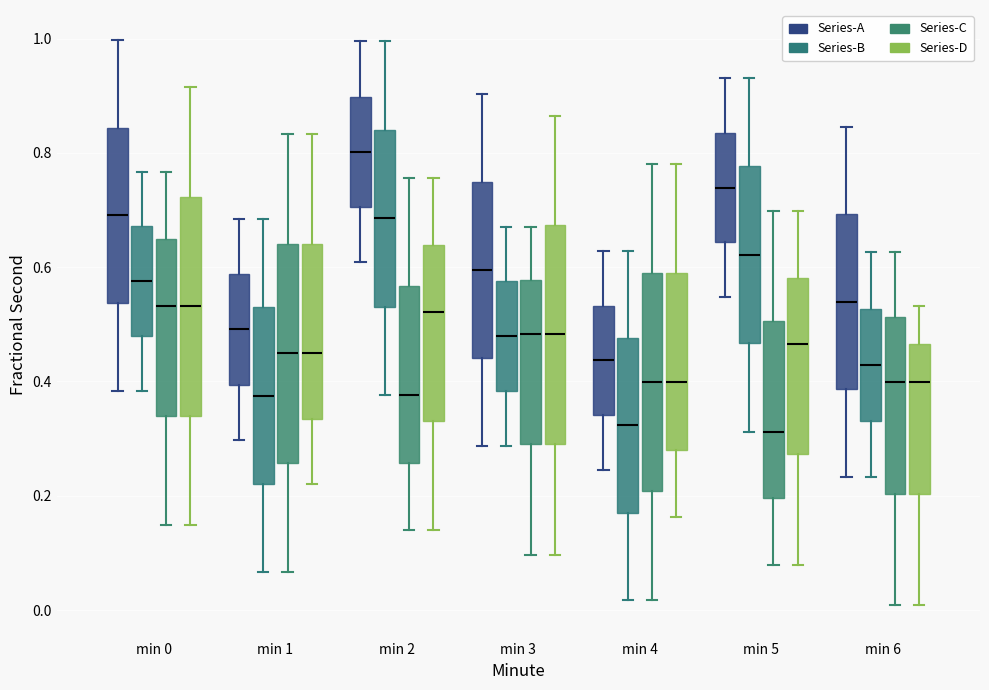

Where does the upper whisker of the box for min 2 (Series-A) end on the y-axis? The values are not printed on the chart, so give them approximately, as read against the axis.

1.00